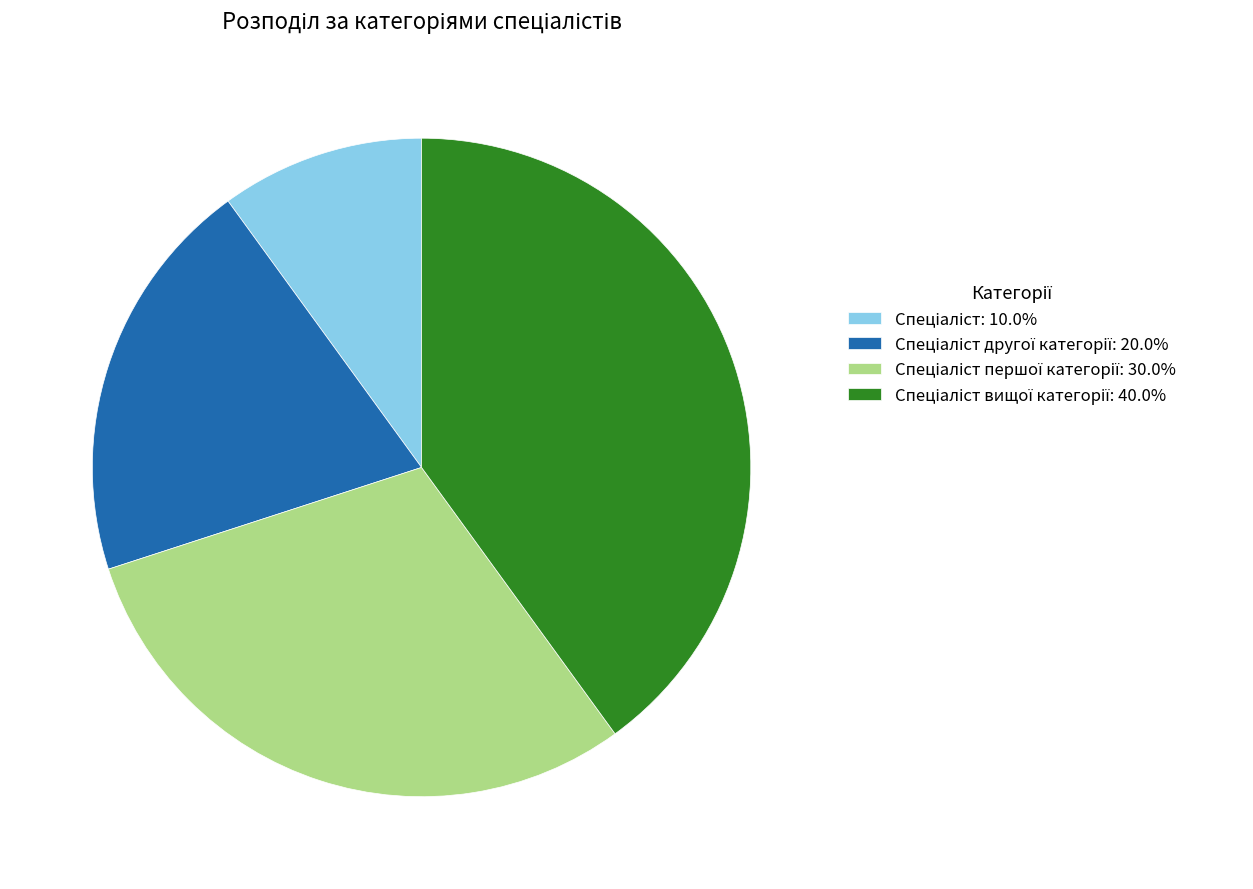

Is there a majority slice in this chart?

No